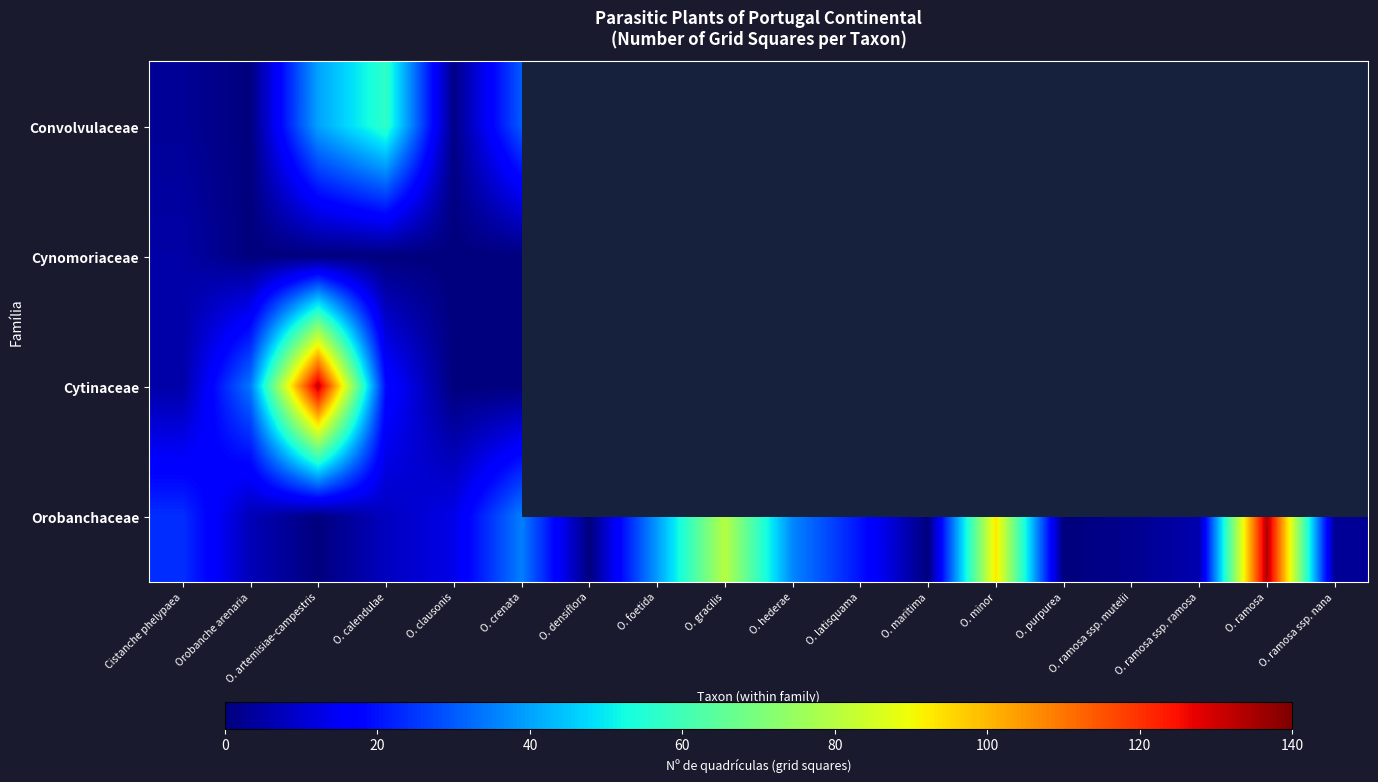

The value of Orobanchaceae at O. minor is 93.0. True or false?

True